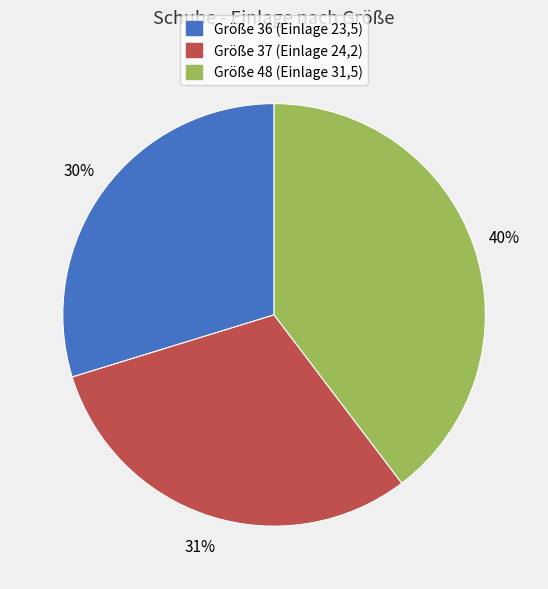

To the nearest percent, what is the difference between the largest and smallest slice percentages?

10%